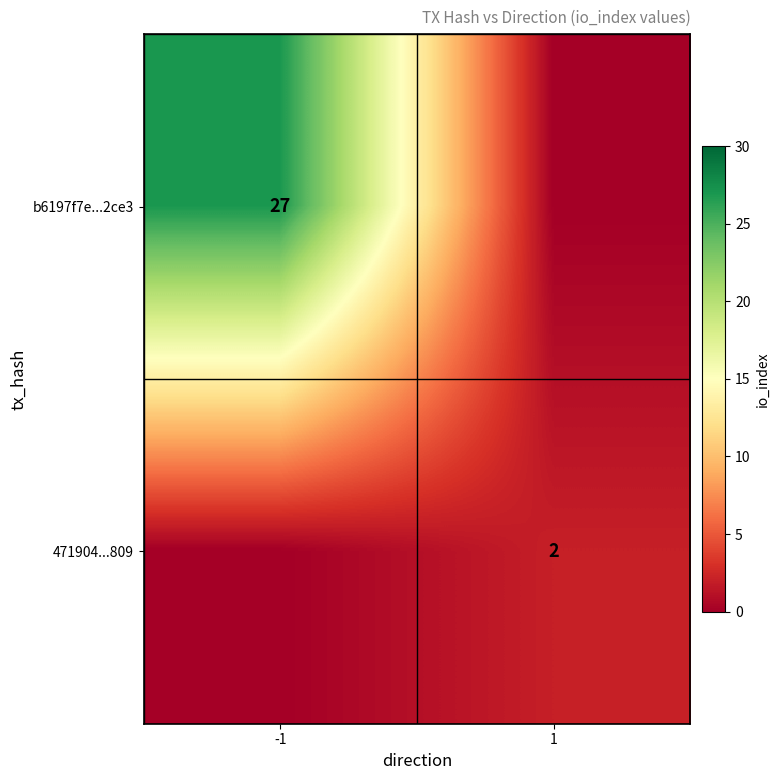

Which has a higher value, 1 or -1?

-1